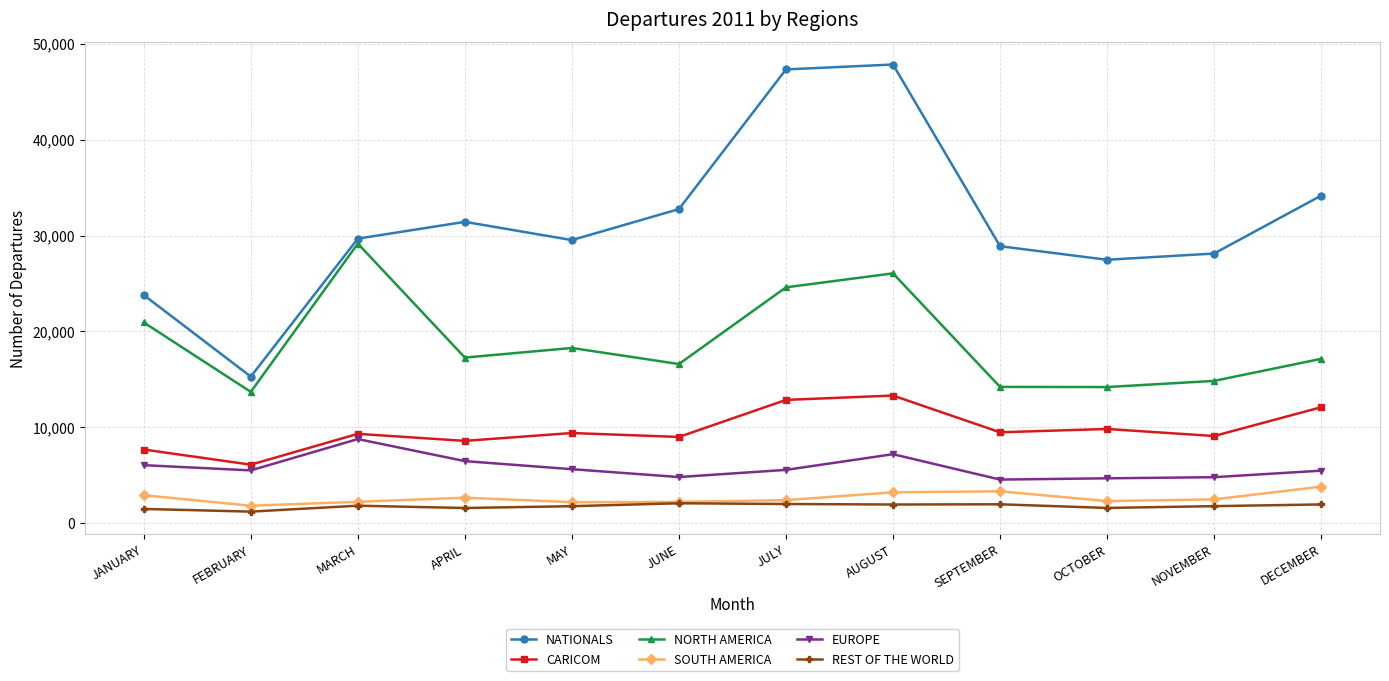

True or false: NORTH AMERICA and EUROPE intersect in this chart.

False